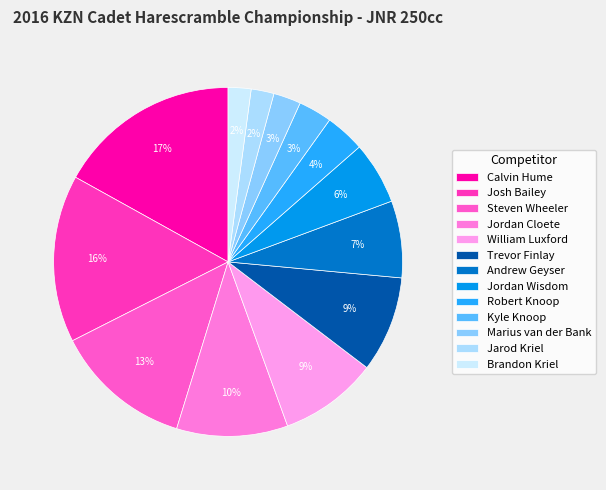

Which slice is the largest?

Calvin Hume